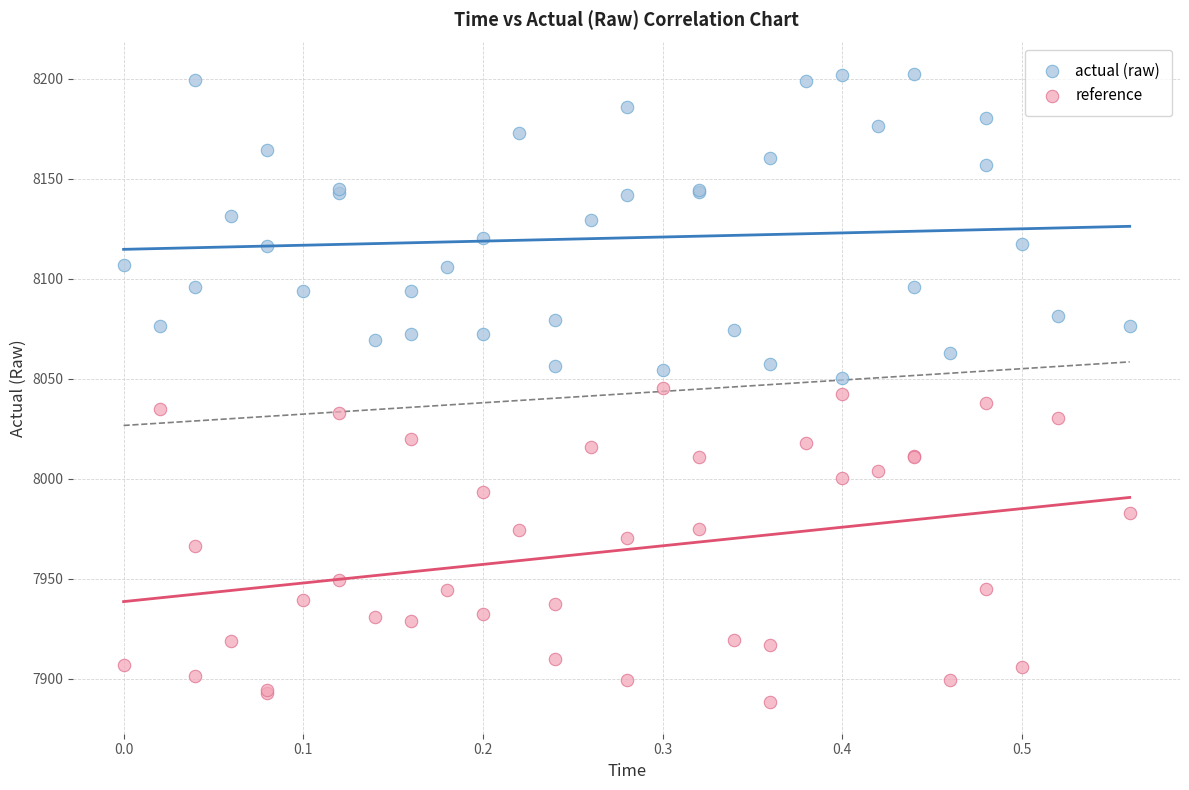

What are all the series names shown in the legend?

actual (raw), reference